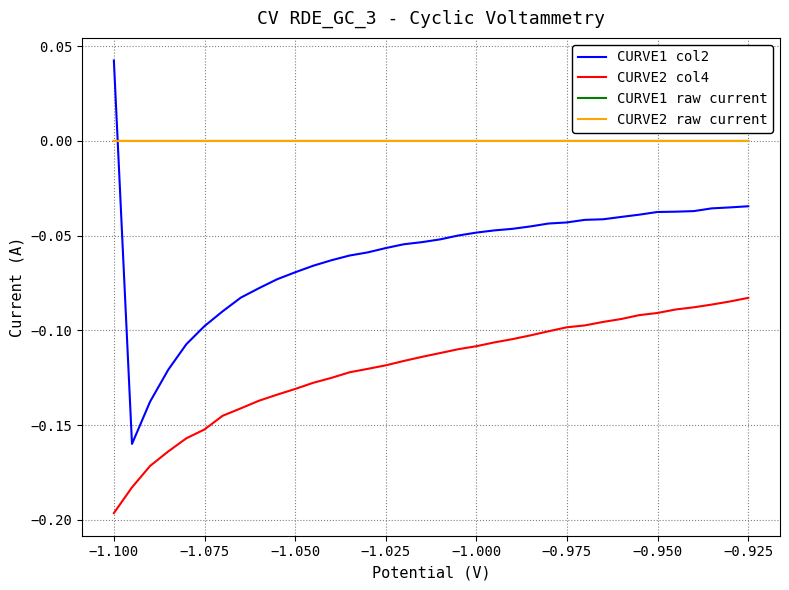

How many intersections are there between CURVE1 col2 and CURVE1 raw current?

1